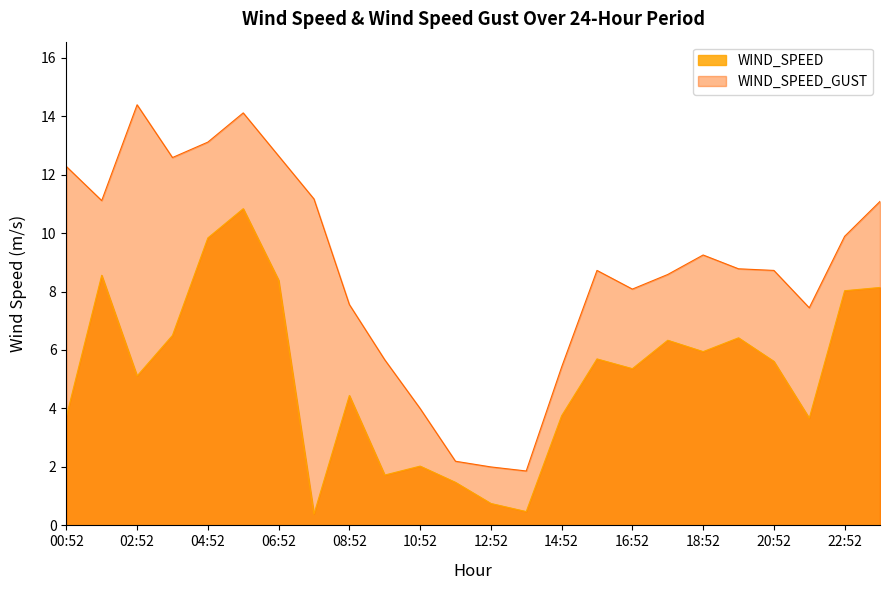

Reading left to right, transcribe all the data shown in this chart.

WIND_SPEED: 00:52=3.7	01:52=8.6	02:52=5.1	03:52=6.5	04:52=9.8	05:52=10.8	06:52=8.4	07:52=0.4	08:52=4.4	09:52=1.7	10:52=2.0	11:52=1.5	12:52=0.8	13:52=0.5	14:52=3.8	15:52=5.7	16:52=5.4	17:52=6.3	18:52=5.9	19:52=6.4	20:52=5.6	21:52=3.7	22:52=8.0	23:52=8.1
WIND_SPEED_GUST: 00:52=12.3	01:52=11.1	02:52=14.4	03:52=12.6	04:52=13.1	05:52=14.1	06:52=12.6	07:52=11.2	08:52=7.6	09:52=5.7	10:52=4.0	11:52=2.2	12:52=2.0	13:52=1.9	14:52=5.4	15:52=8.7	16:52=8.1	17:52=8.6	18:52=9.2	19:52=8.8	20:52=8.7	21:52=7.4	22:52=9.9	23:52=11.1